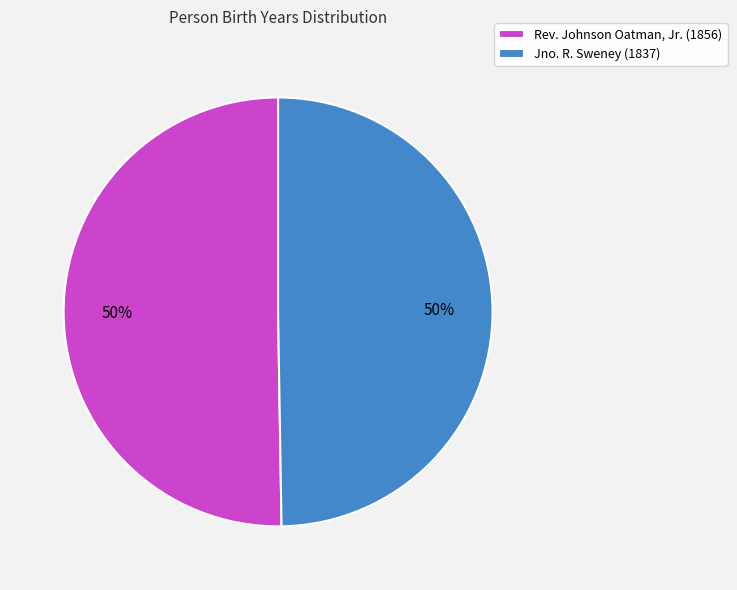

To the nearest percent, what portion does Rev. Johnson Oatman, Jr. represent?

50%